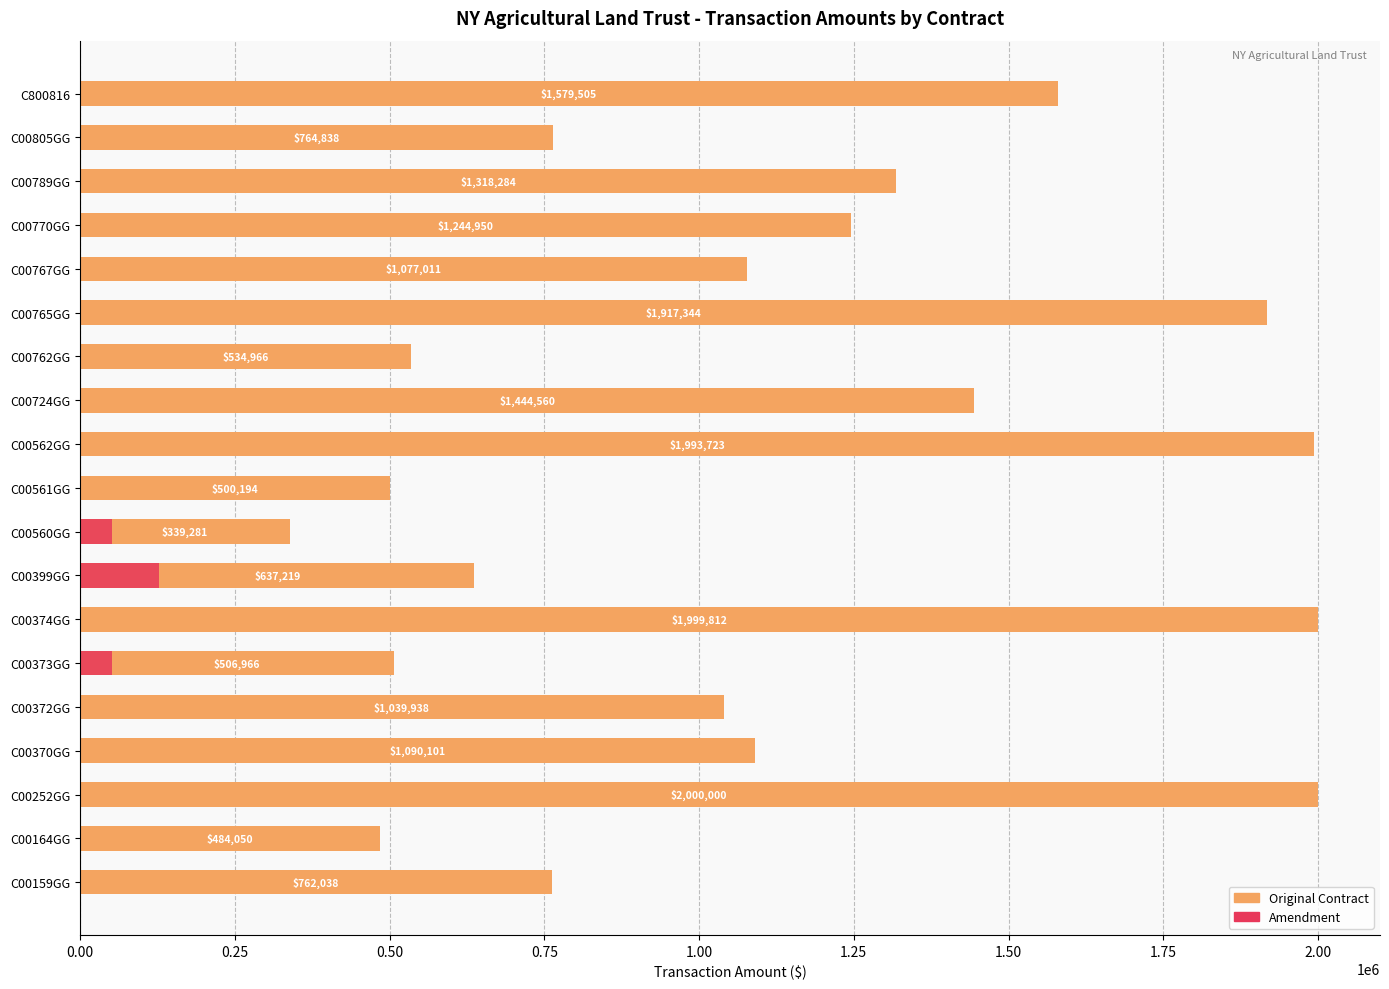

Are the bars horizontal?

Yes